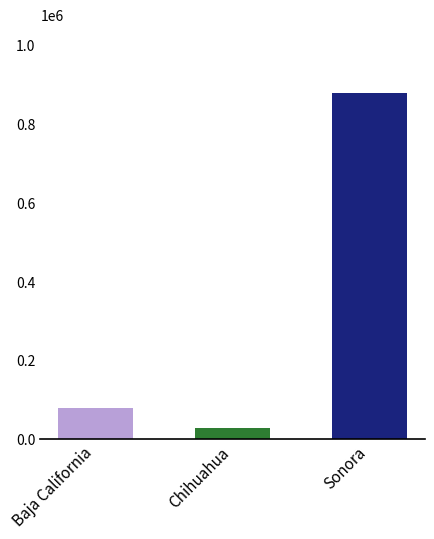

Rank the categories by value from highest to lowest.

Sonora, Baja California, Chihuahua